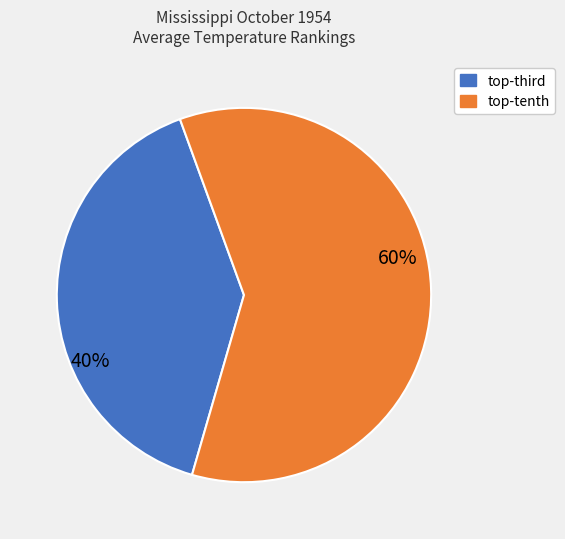

To the nearest percent, what is the average slice percentage?

50%